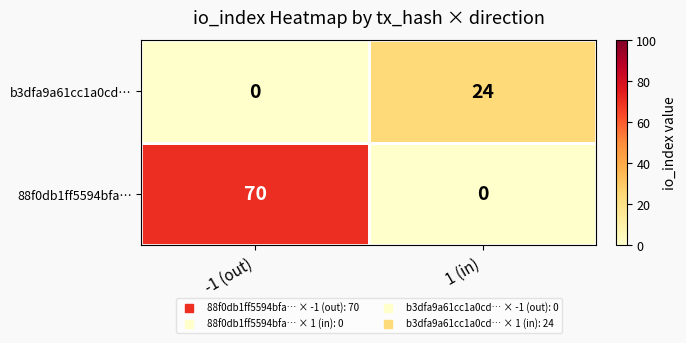

Which series has the largest total across all categories?

88f0db1ff5594bfa…